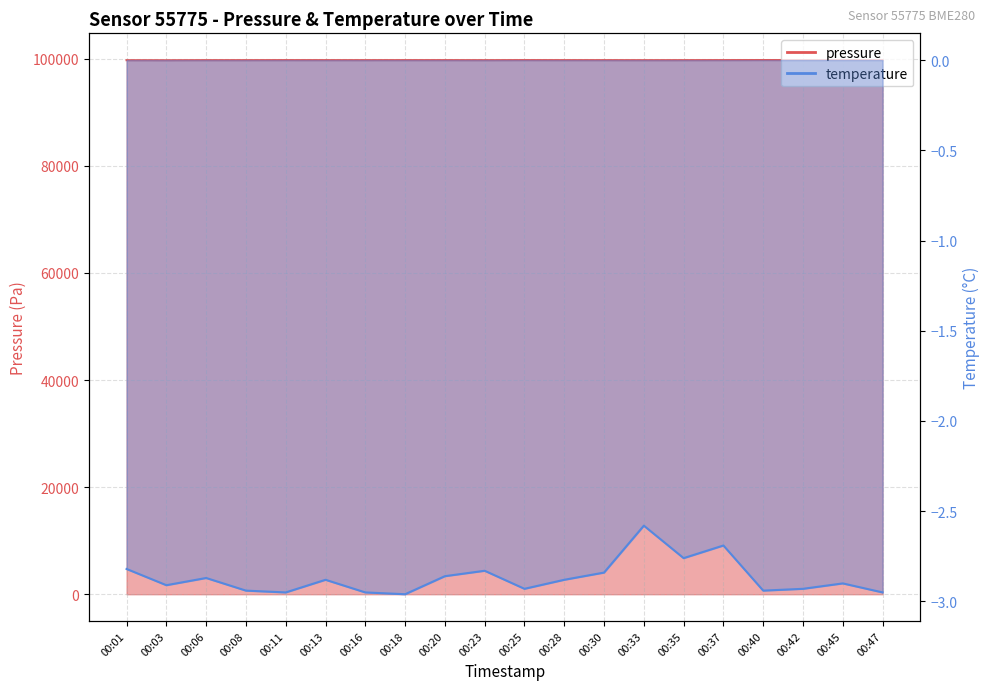

True or false: pressure and temperature intersect in this chart.

False